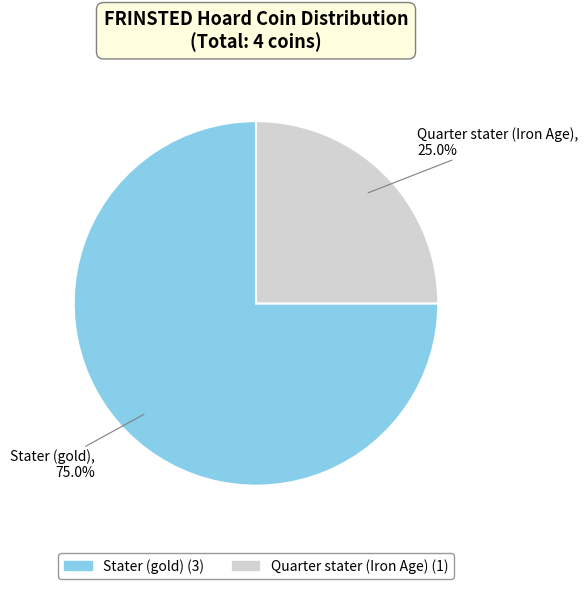

Is Stater (gold) the majority of the pie?

Yes